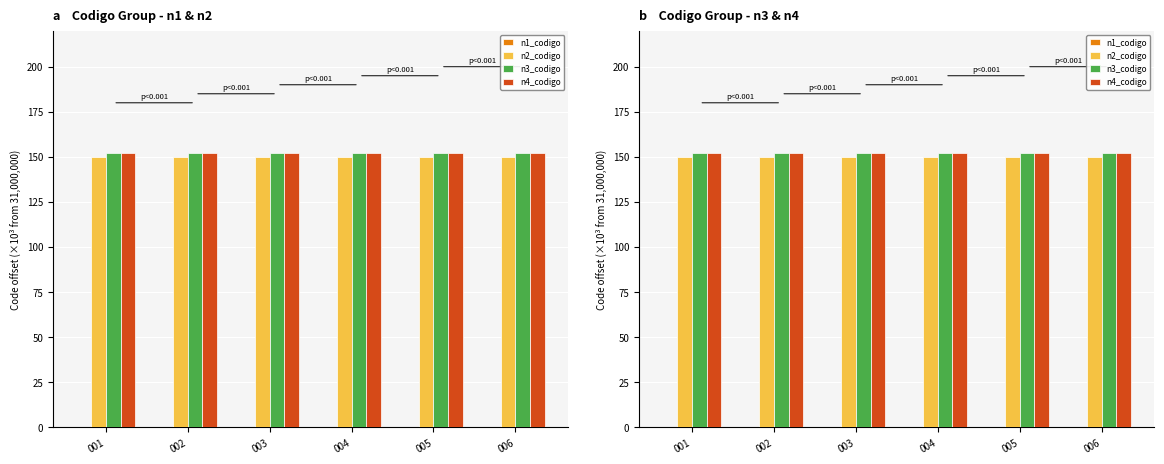

What is the greatest value displayed?

152.0